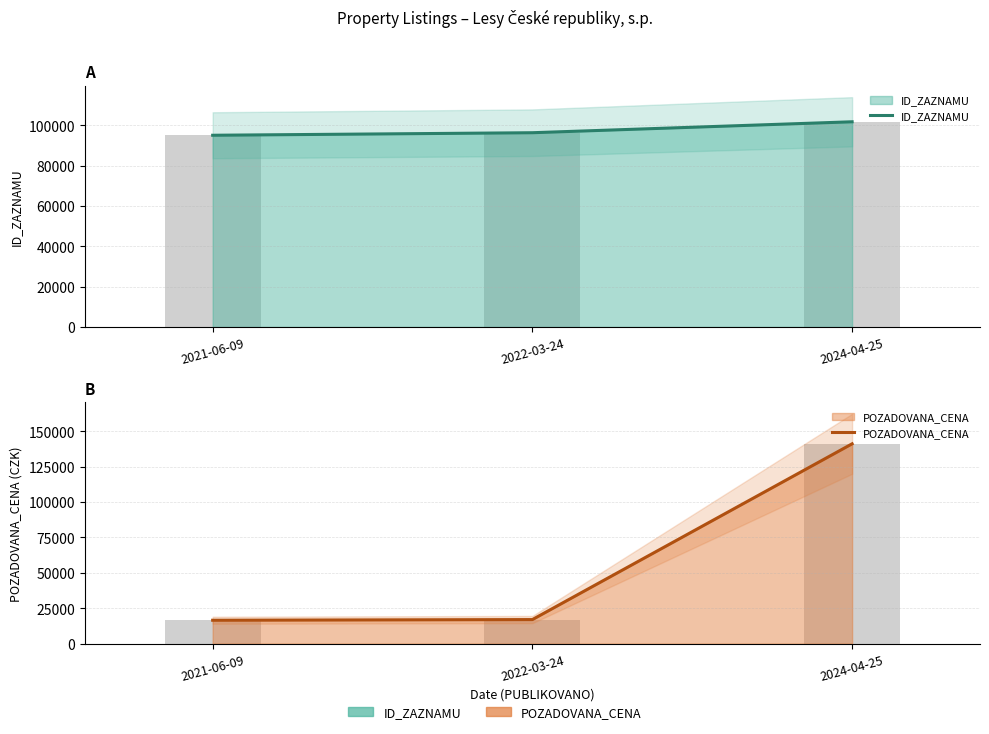

Which series changed the most between 2022-03-24 and 2024-04-25?

POZADOVANA_CENA